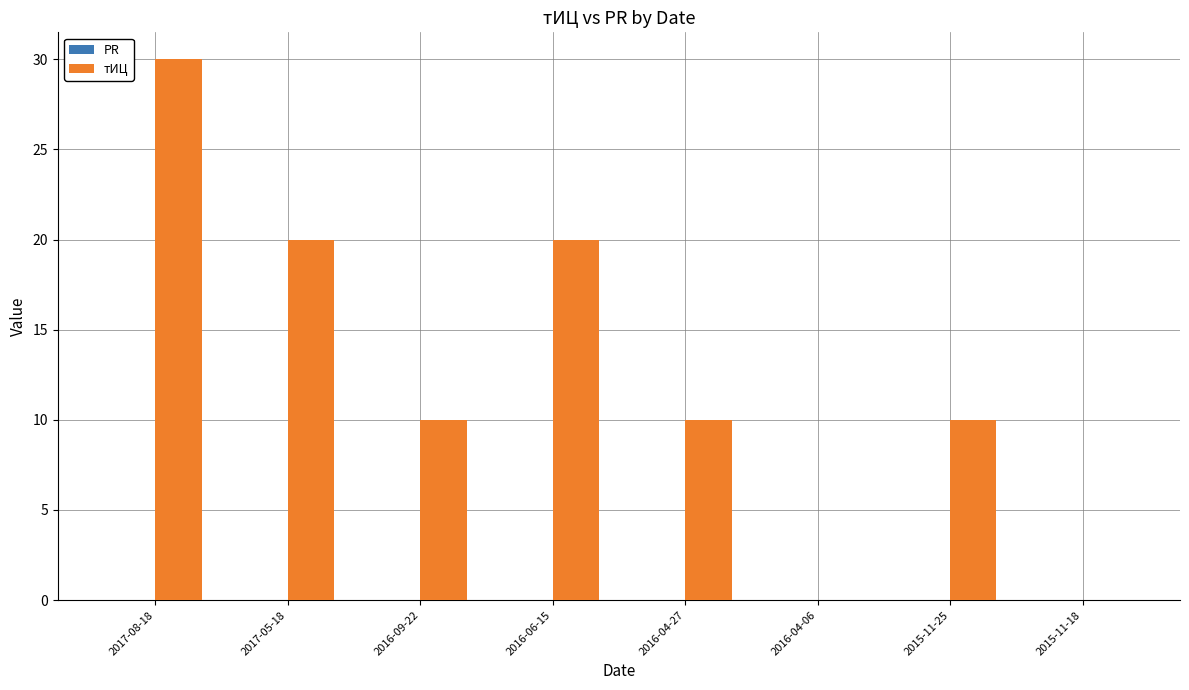

The chart shows a value of 20 at 2017-05-18. True or false?

True